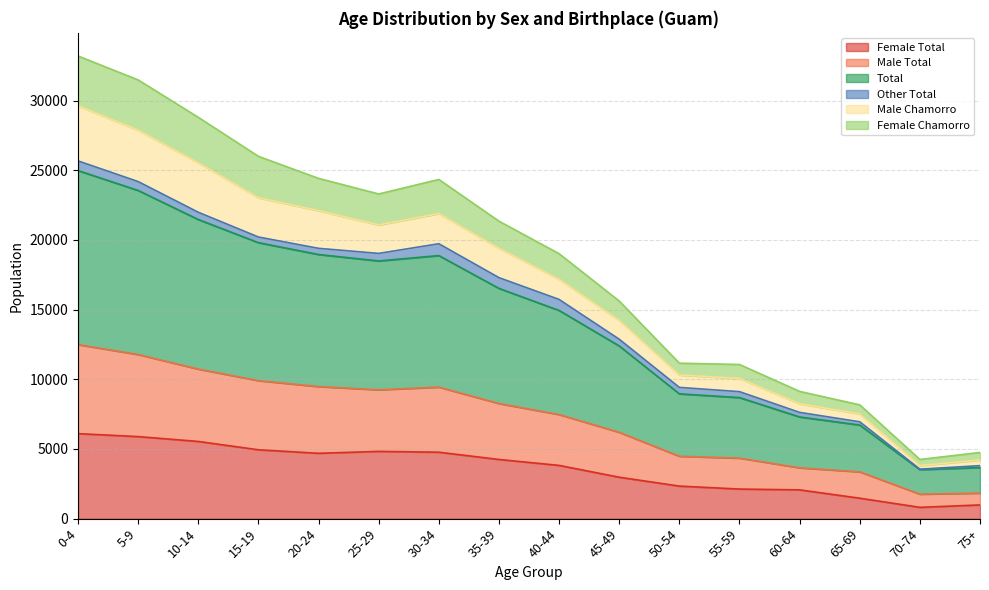

What is the average value of the Female Total series?

3598